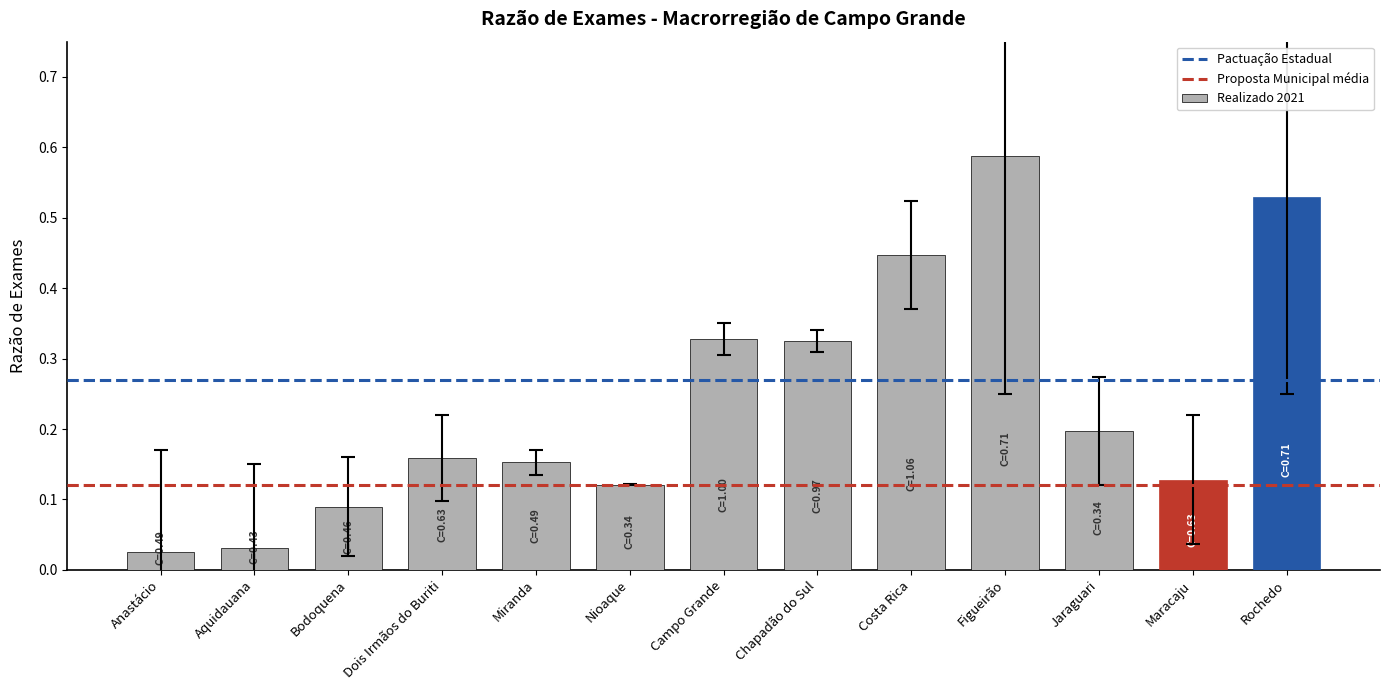

Between Bodoquena and Aquidauana, which is larger?

Bodoquena